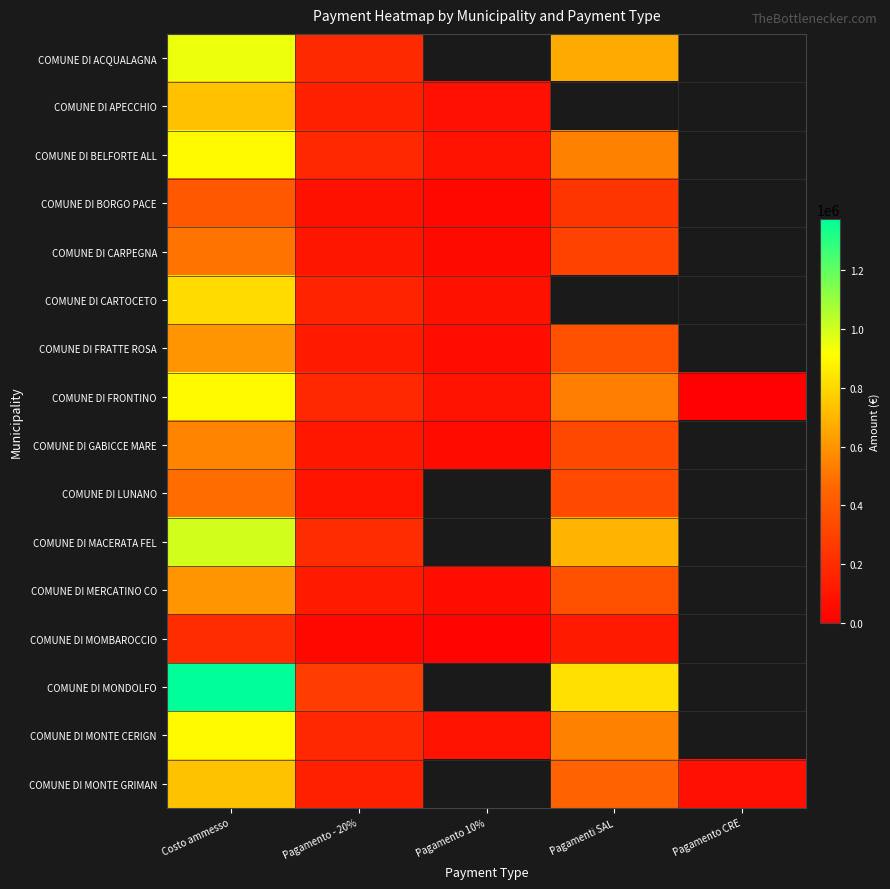

True or false: COMUNE DI APECCHIO has a value of 731250.0 at Costo ammesso.

True